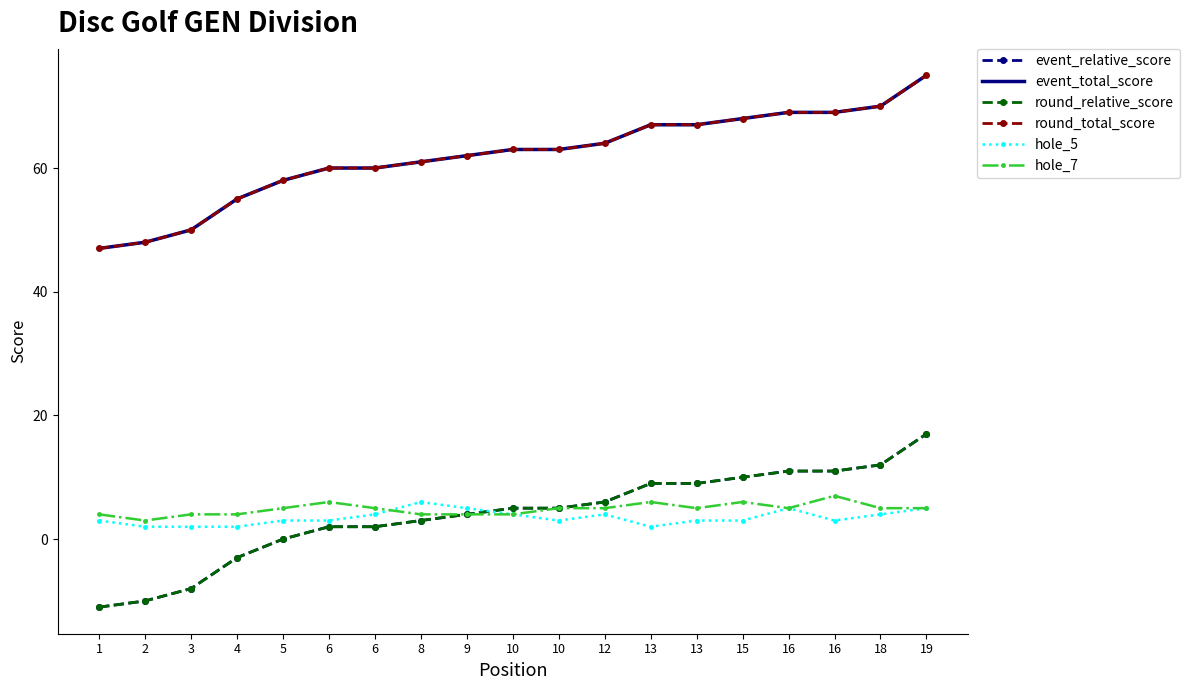

Reading left to right, list all the values displayed in this chart.

event_relative_score: 1=-11	2=-10	3=-8	4=-3	5=0	6=2	6=2	8=3	9=4	10=5	10=5	12=6	13=9	13=9	15=10	16=11	16=11	18=12	19=17
event_total_score: 1=47	2=48	3=50	4=55	5=58	6=60	6=60	8=61	9=62	10=63	10=63	12=64	13=67	13=67	15=68	16=69	16=69	18=70	19=75
round_relative_score: 1=-11	2=-10	3=-8	4=-3	5=0	6=2	6=2	8=3	9=4	10=5	10=5	12=6	13=9	13=9	15=10	16=11	16=11	18=12	19=17
round_total_score: 1=47	2=48	3=50	4=55	5=58	6=60	6=60	8=61	9=62	10=63	10=63	12=64	13=67	13=67	15=68	16=69	16=69	18=70	19=75
hole_5: 1=3	2=2	3=2	4=2	5=3	6=3	6=4	8=6	9=5	10=4	10=3	12=4	13=2	13=3	15=3	16=5	16=3	18=4	19=5
hole_7: 1=4	2=3	3=4	4=4	5=5	6=6	6=5	8=4	9=4	10=4	10=5	12=5	13=6	13=5	15=6	16=5	16=7	18=5	19=5